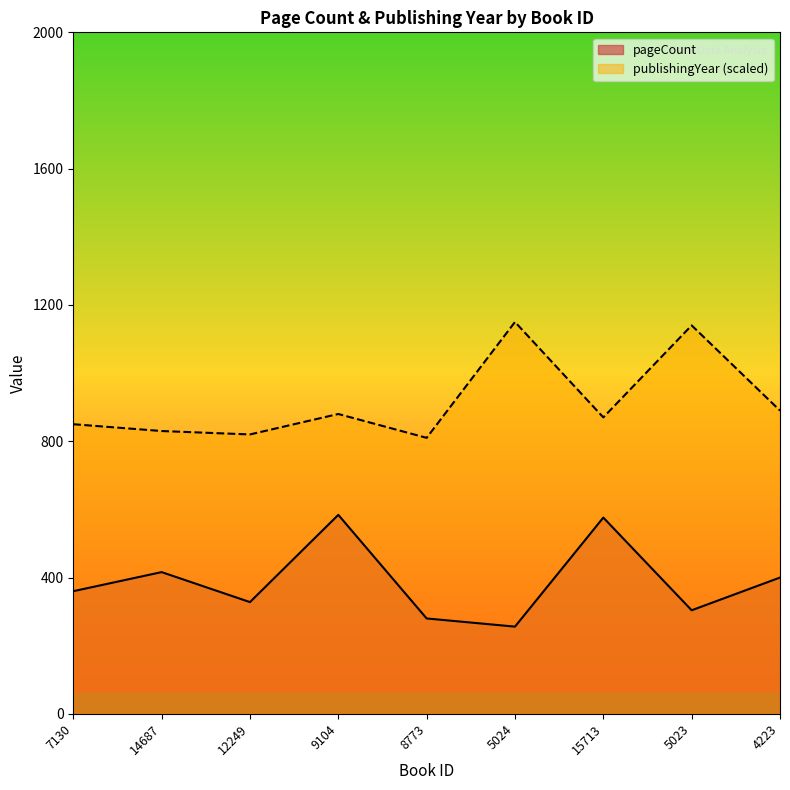

Reading right to left, list all the values displayed in this chart.

pageCount: 400	304	576	256	280	584	328	416	360
publishingYear: 890	1140	870	1150	810	880	820	830	850